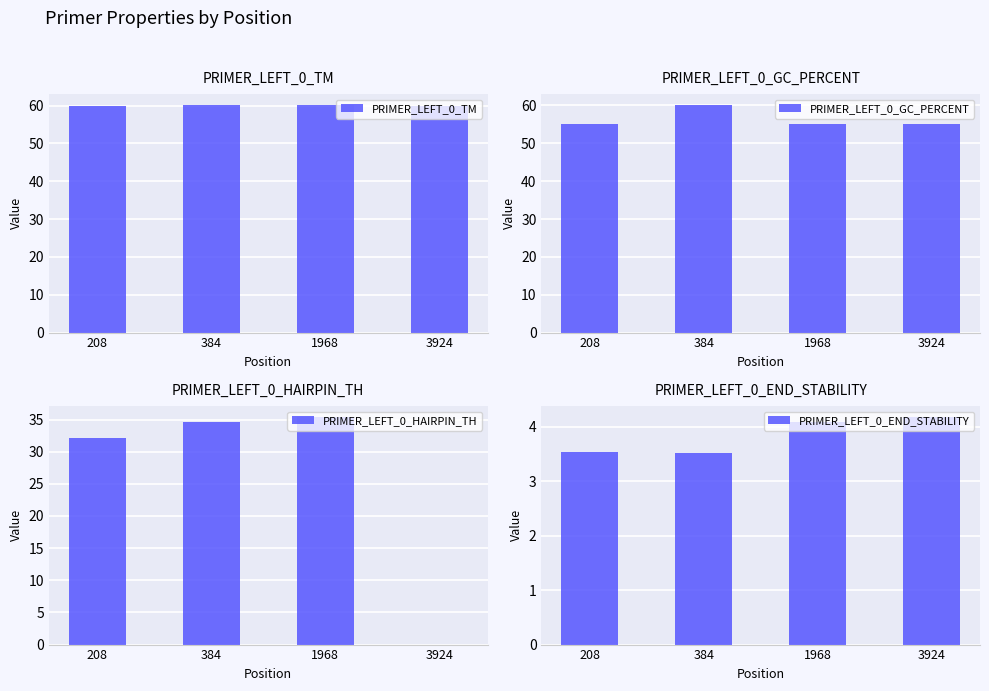

How many bars are there in total?

16